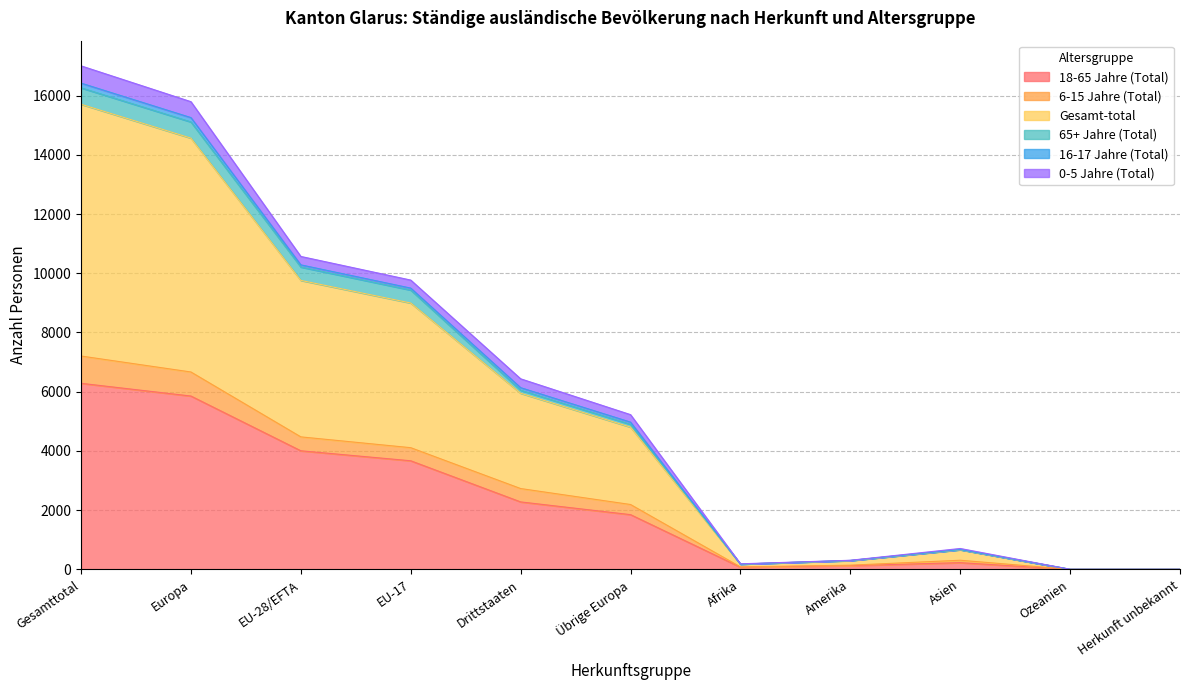

Which label corresponds to the largest value in the chart?

Gesamttotal